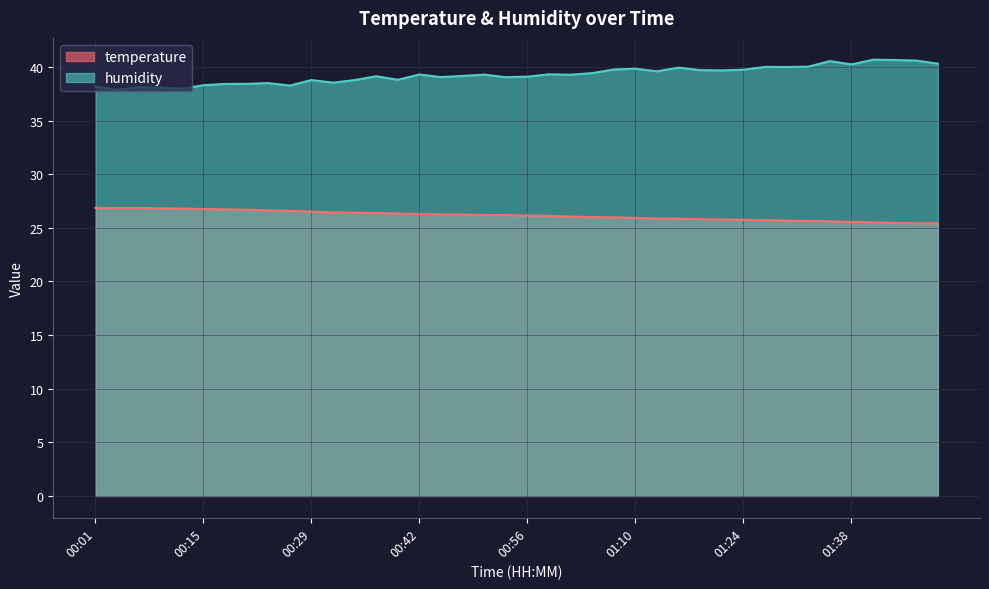

True or false: temperature and humidity intersect in this chart.

False